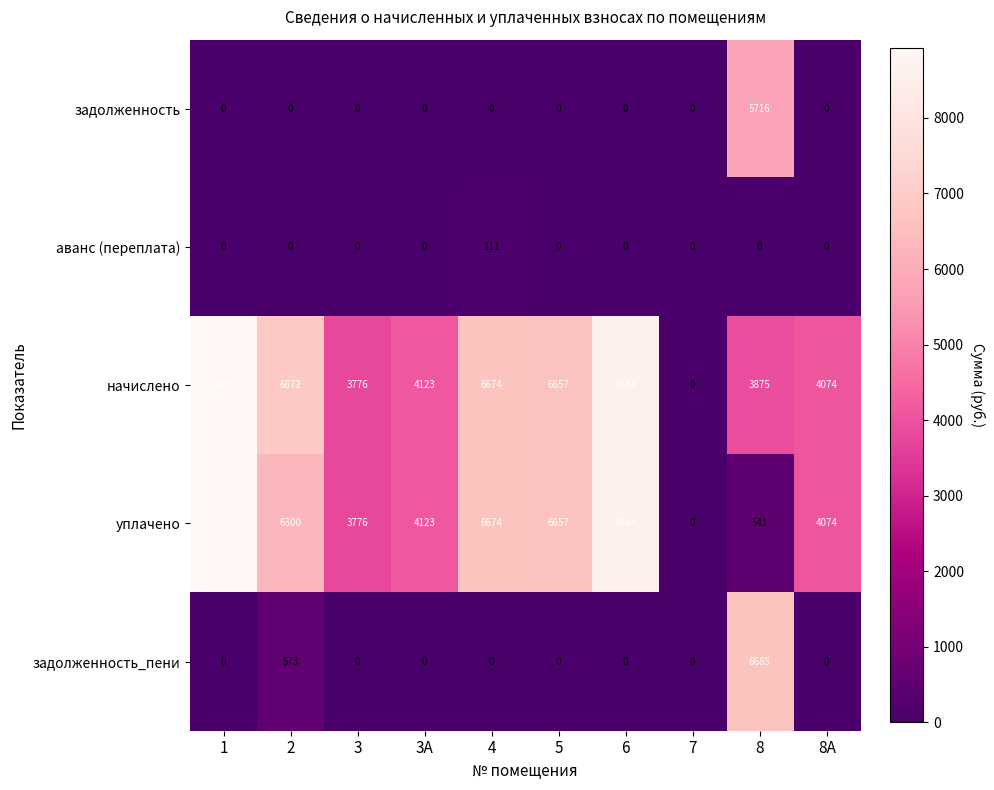

Is the value of уплачено at 2 greater than the value of задолженность at 1?

Yes